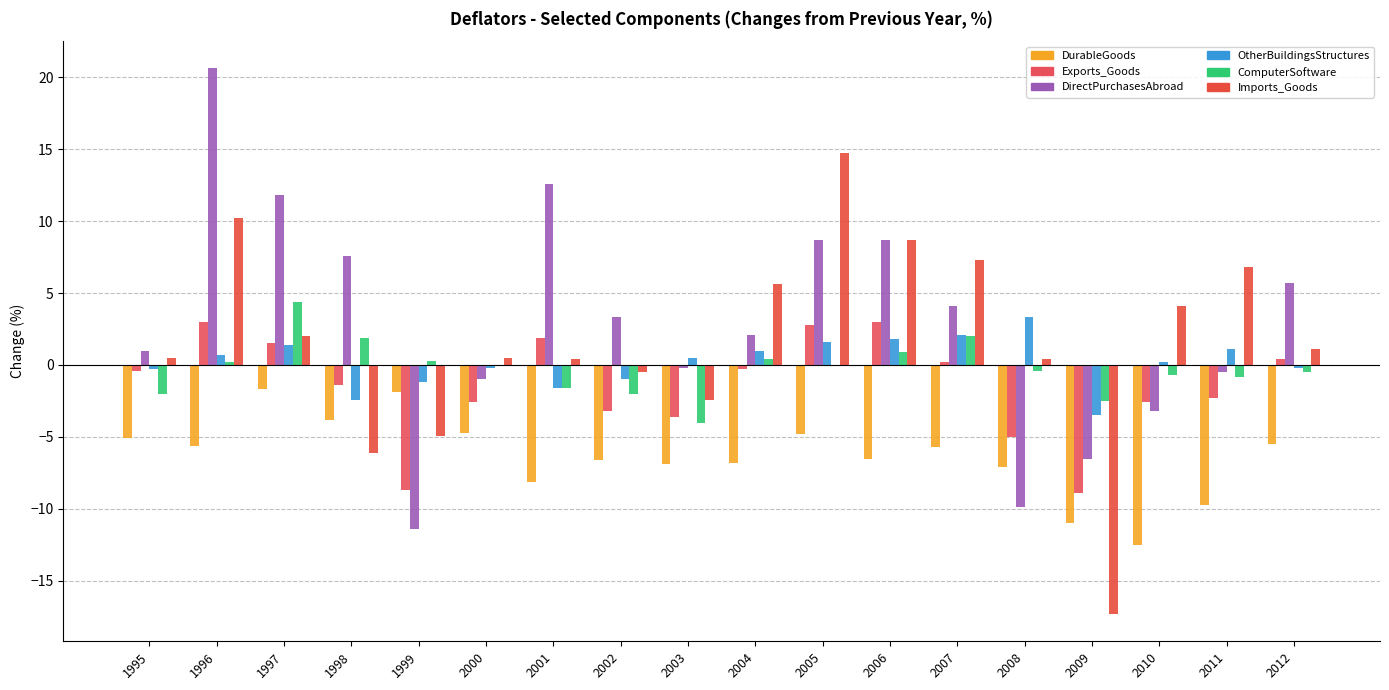

What is the sum of all DurableGoods values?

-114.0